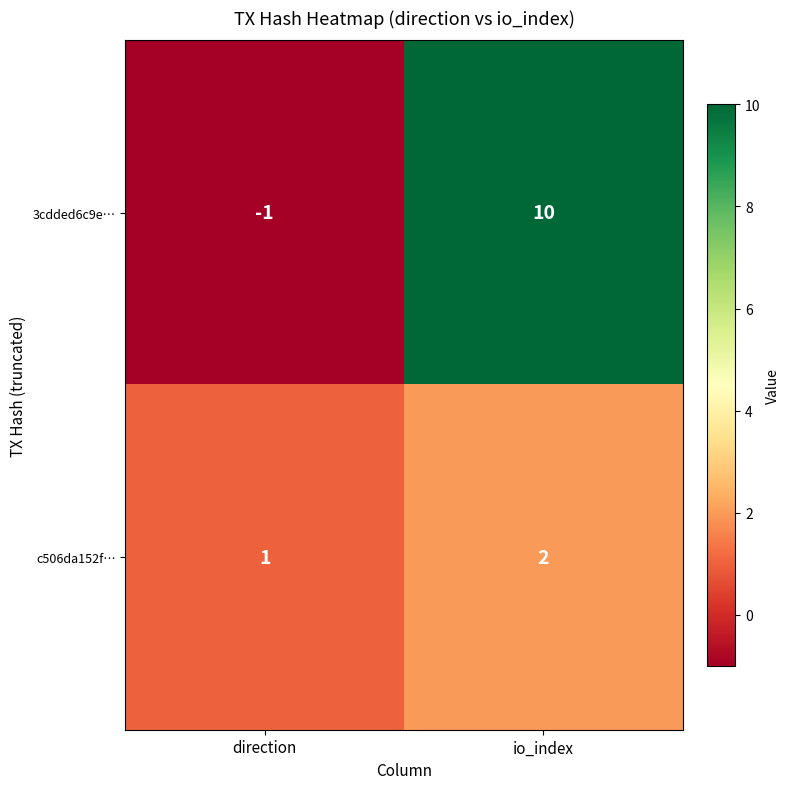

Reading left to right, what are all the values shown in this chart?

3cdded6c9e…: direction=-1	io_index=10
c506da152f…: direction=1	io_index=2